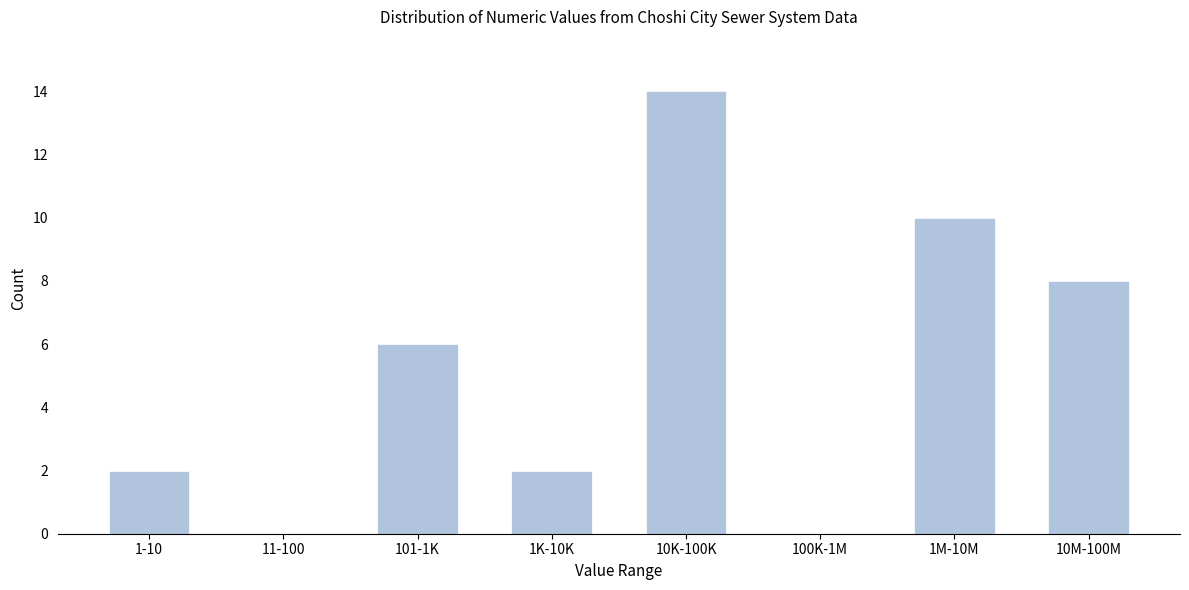

Reading left to right, extract all data points from this chart.

1-10=2	11-100=0	101-1K=6	1K-10K=2	10K-100K=14	100K-1M=0	1M-10M=10	10M-100M=8